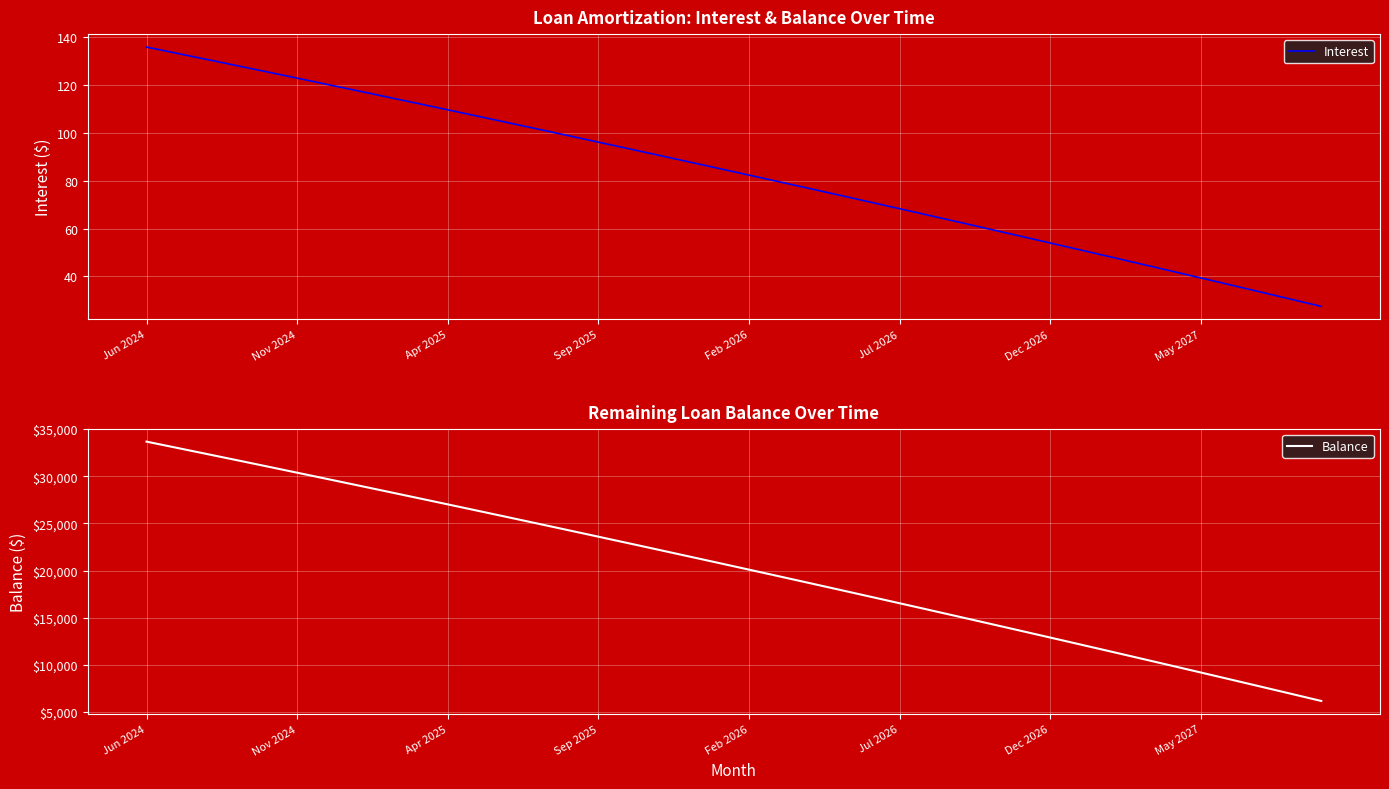

True or false: Interest and Balance cross at least once.

False